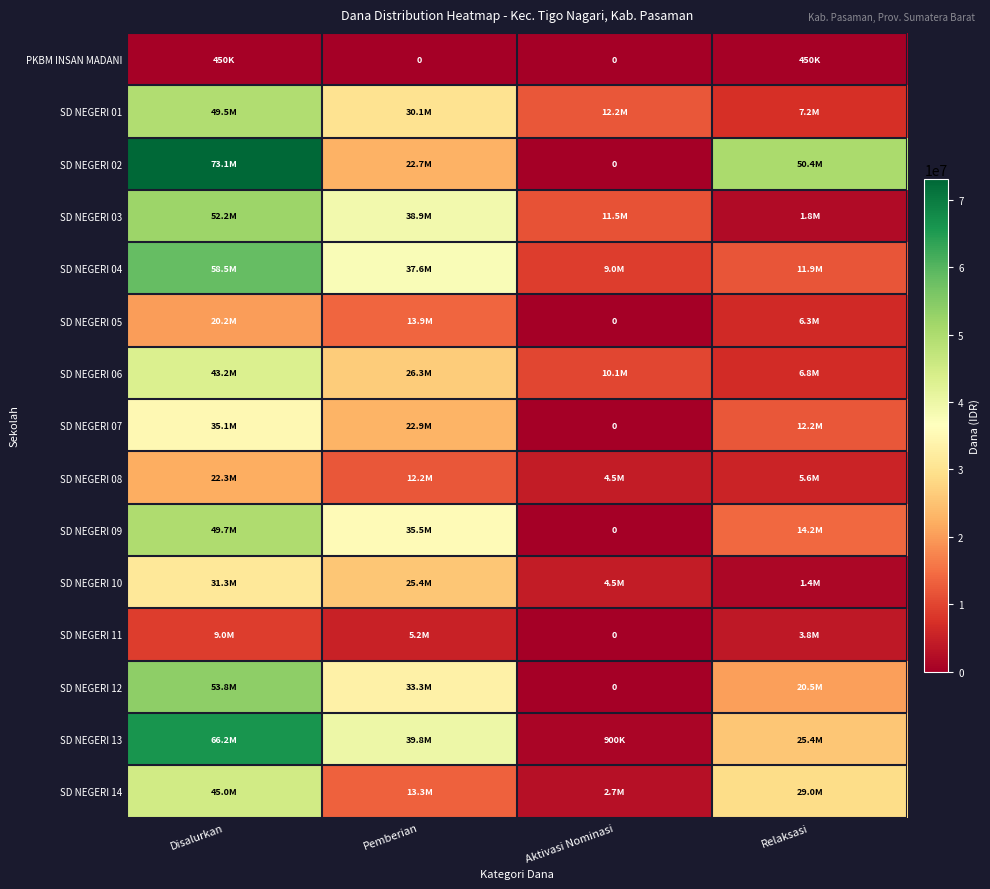

Which has a higher value, Pemberian or Aktivasi Nominasi?

Pemberian